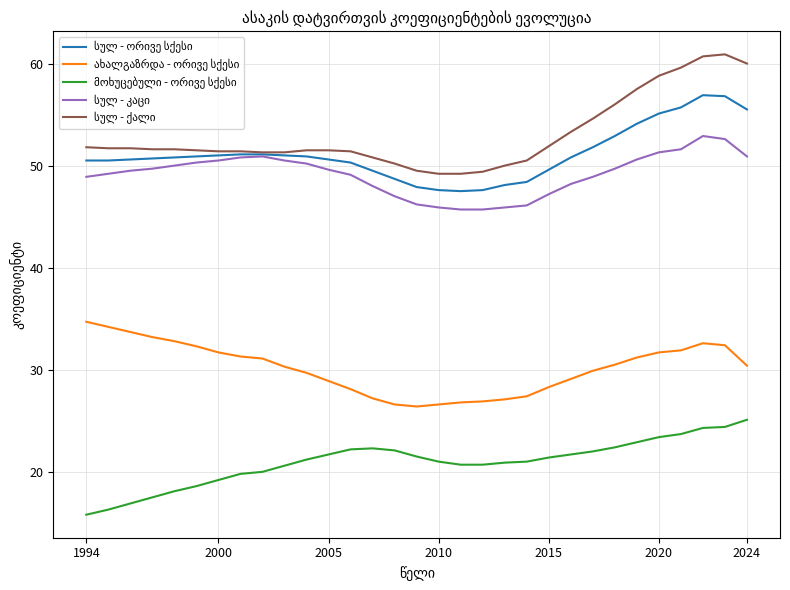

What is the maximum value shown in the chart?

60.9